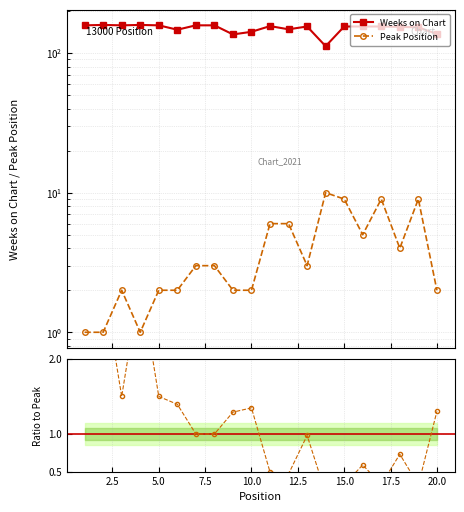

Does the chart have visible grid lines?

Yes